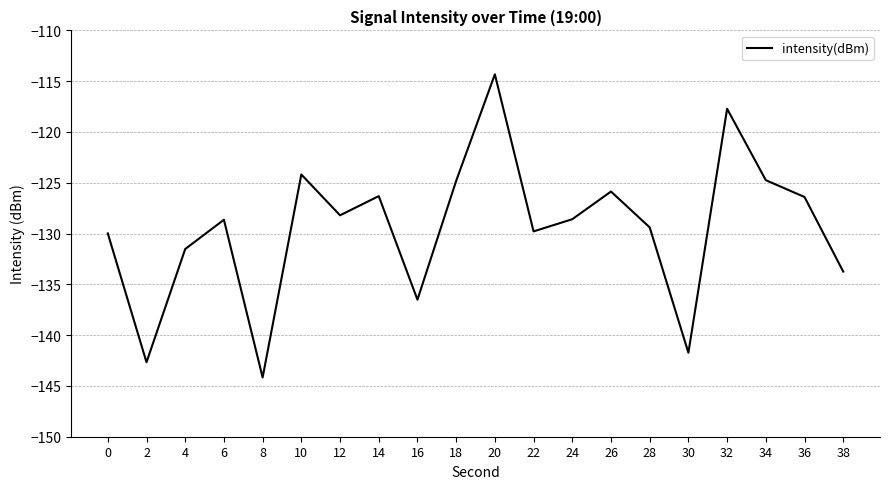

What is the minimum value shown in the chart?

-144.2